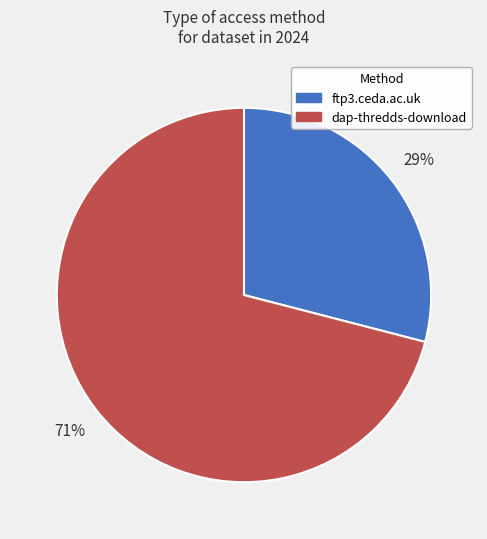

Do ftp3.ceda.ac.uk and dap-thredds-download together represent more than half of the pie?

Yes